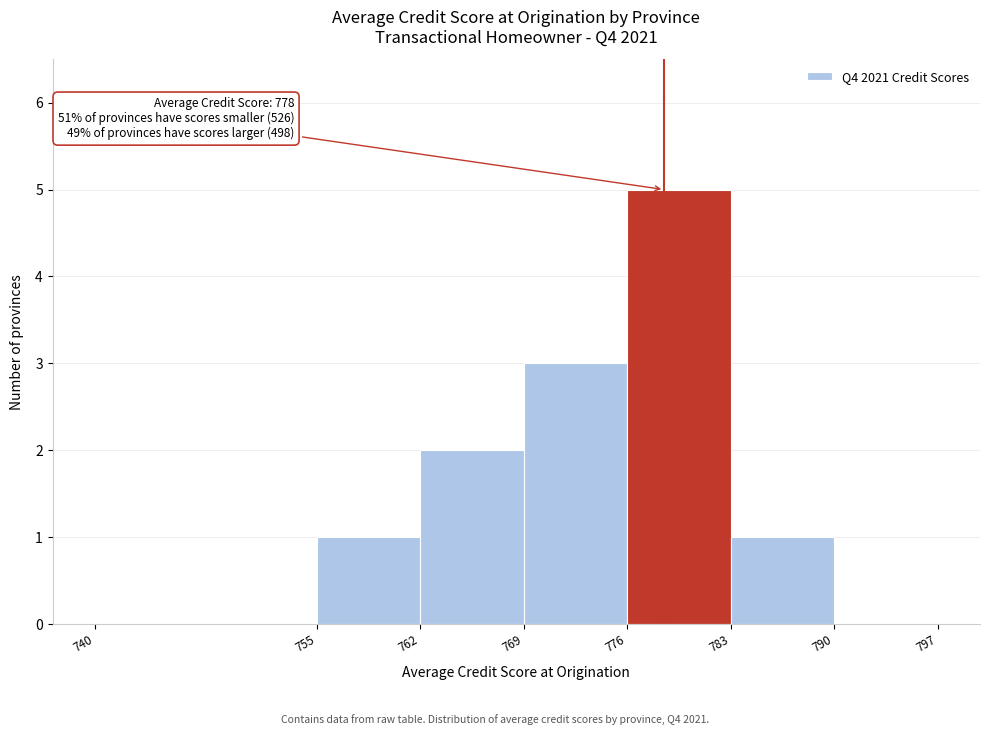

Which range on the x-axis has the tallest bar?

776 to 783